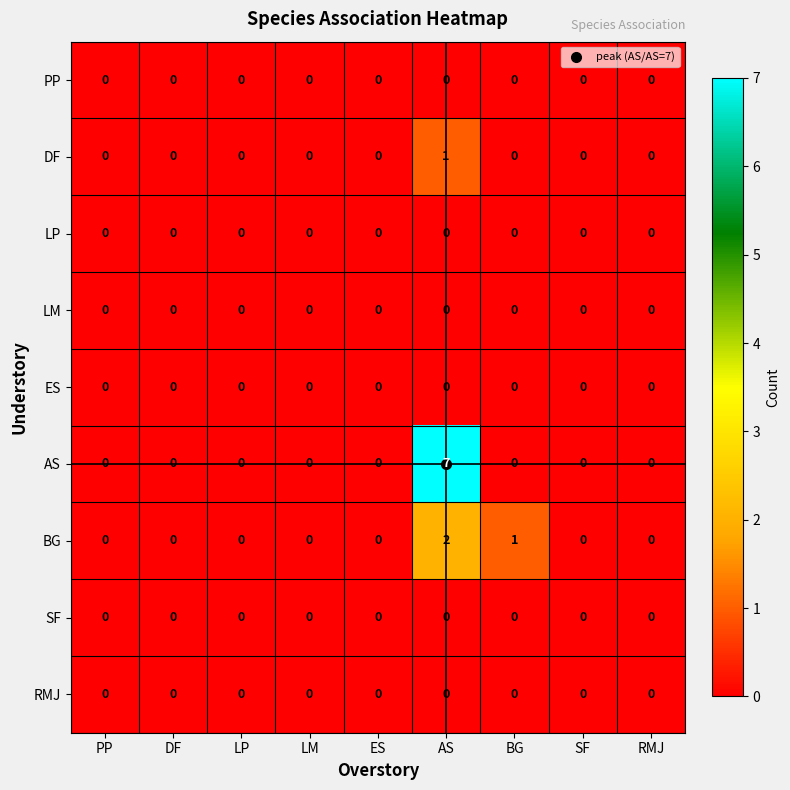

The SF series shows 0 at LP. True or false?

True